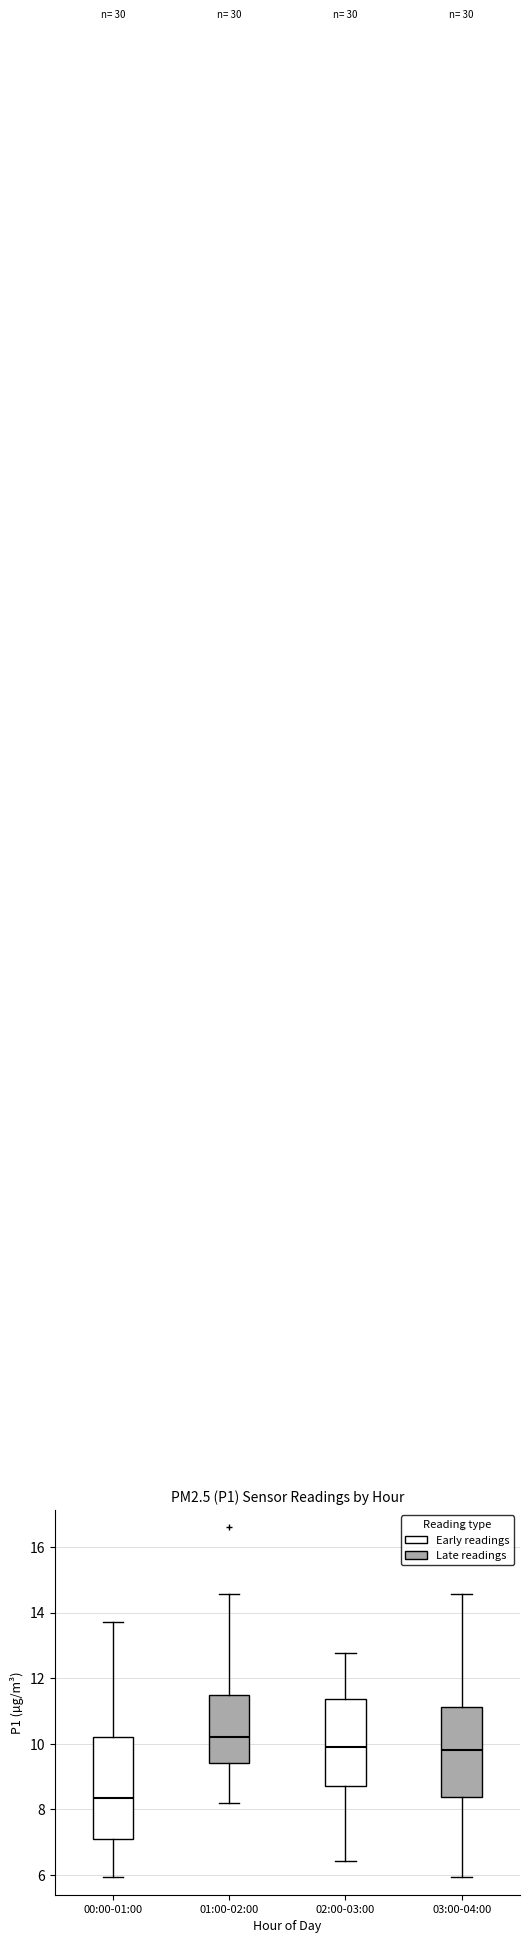

Which box is the tallest, from its lower edge to its upper edge?

00:00-01:00